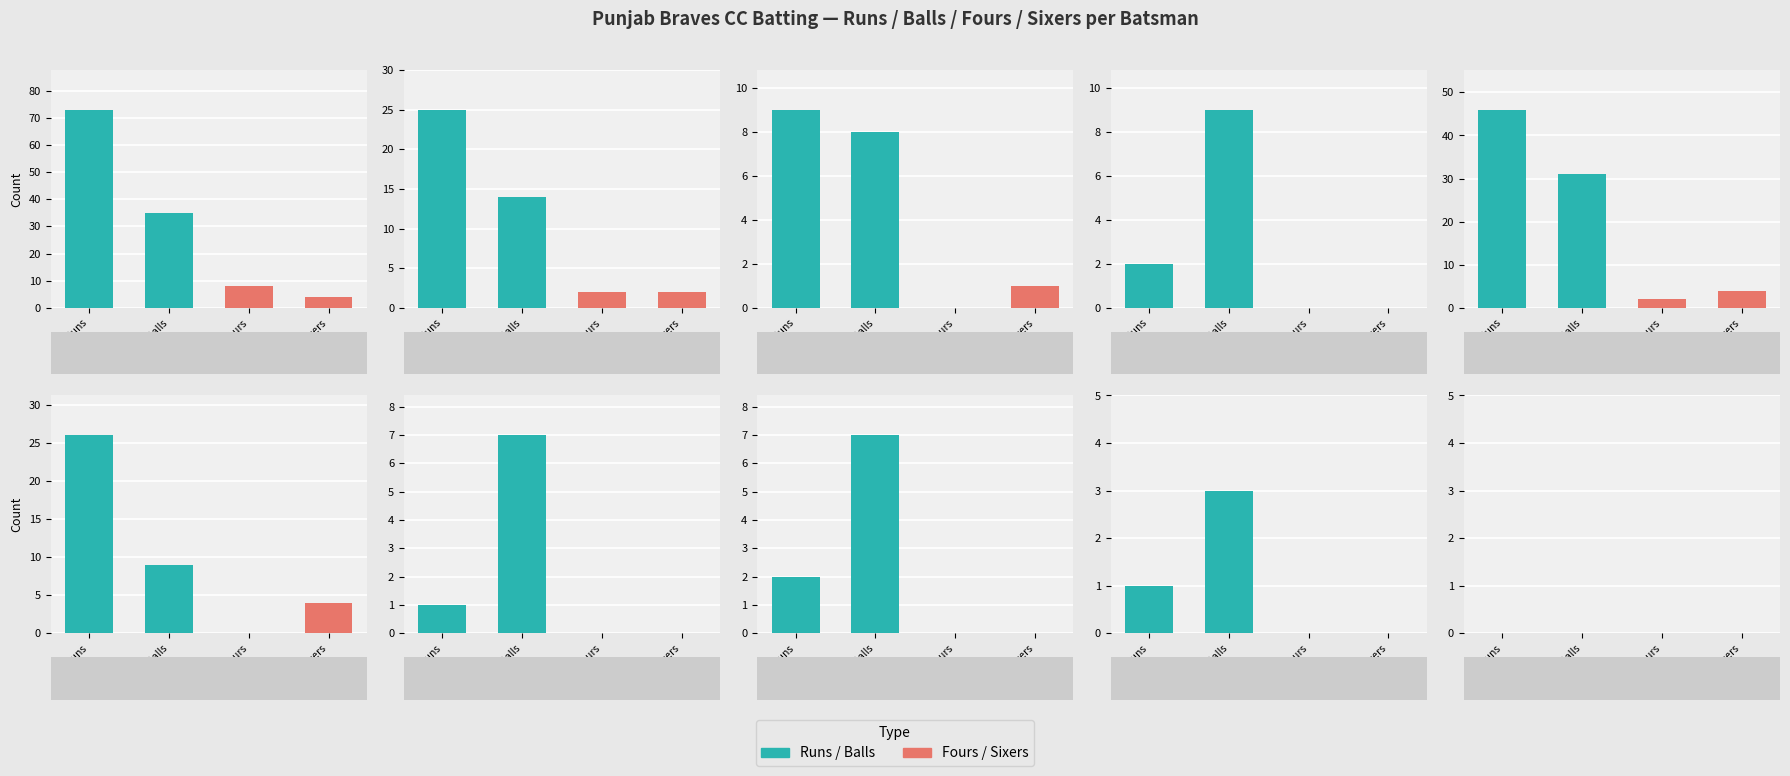

How many values in the Fours series exceed 0?

3